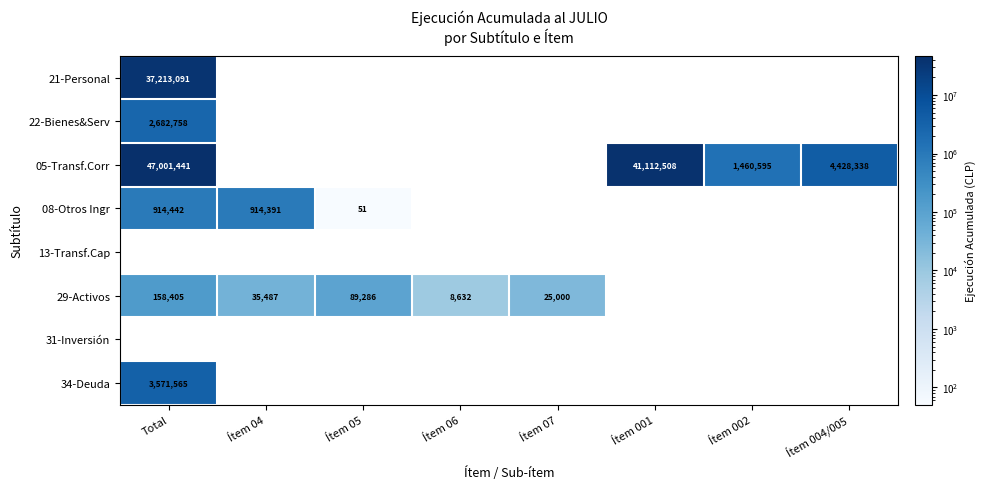

Count the number of data series in this chart.

8